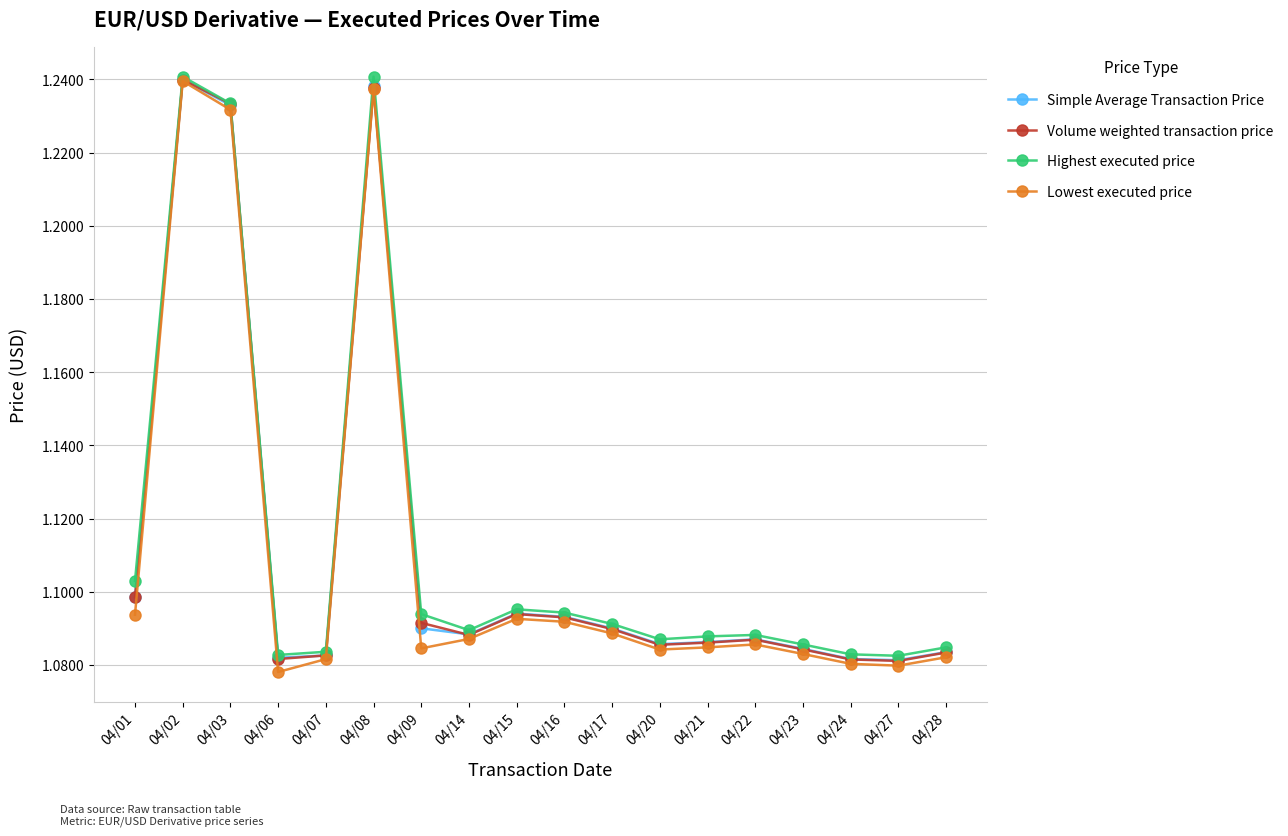

At which label does Simple Average Transaction Price reach its peak?

04/02